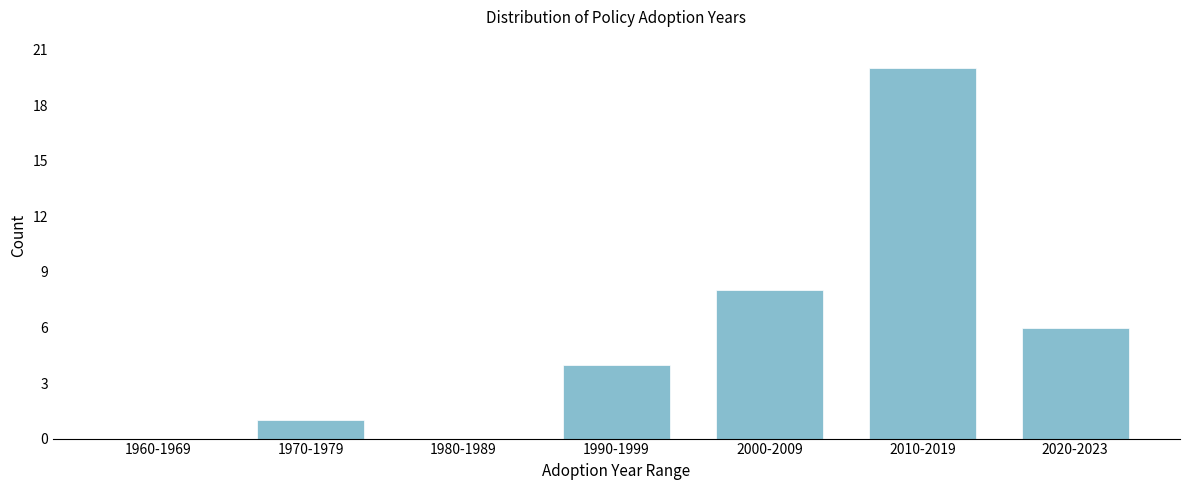

Reading left to right, list all the values displayed in this chart.

1960-1969=0	1970-1979=1	1980-1989=0	1990-1999=4	2000-2009=8	2010-2019=20	2020-2023=6